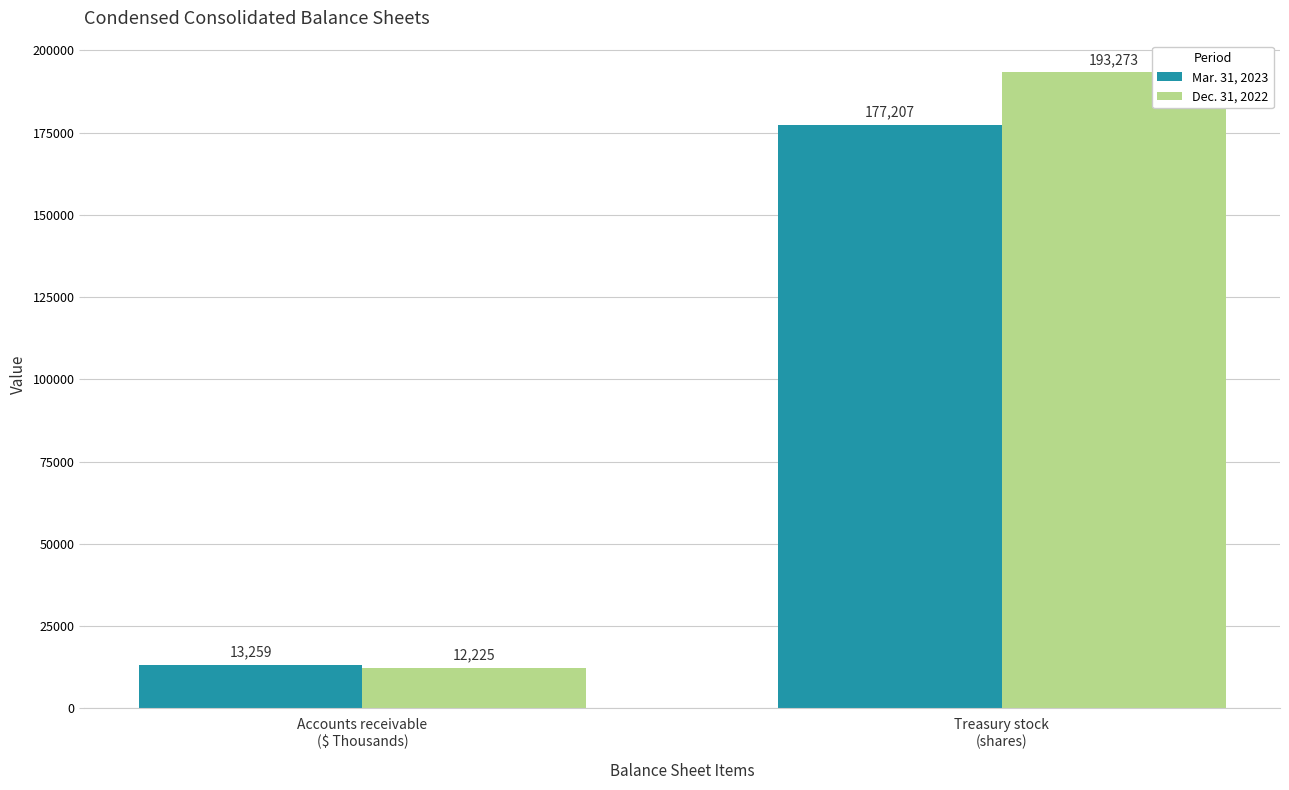

Count the Dec. 31, 2022 values in the range 12225 to 193273.

2